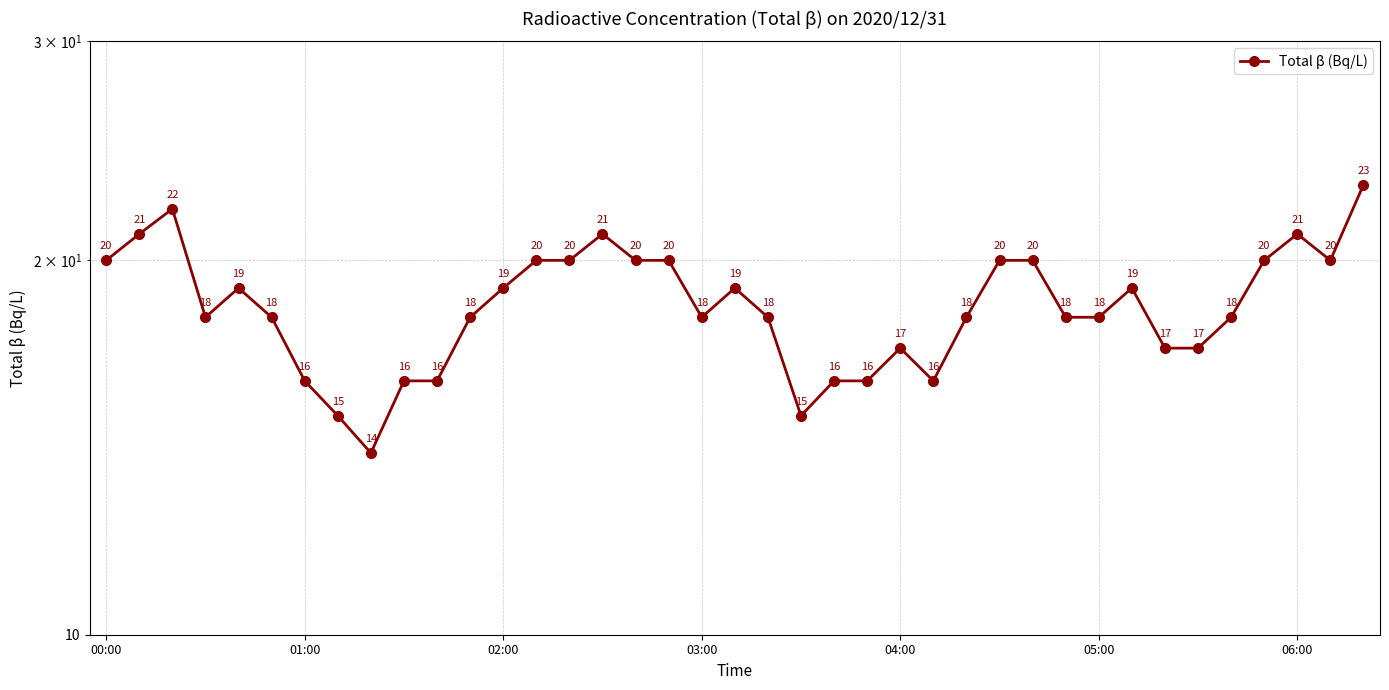

What position from the right is 32?

7